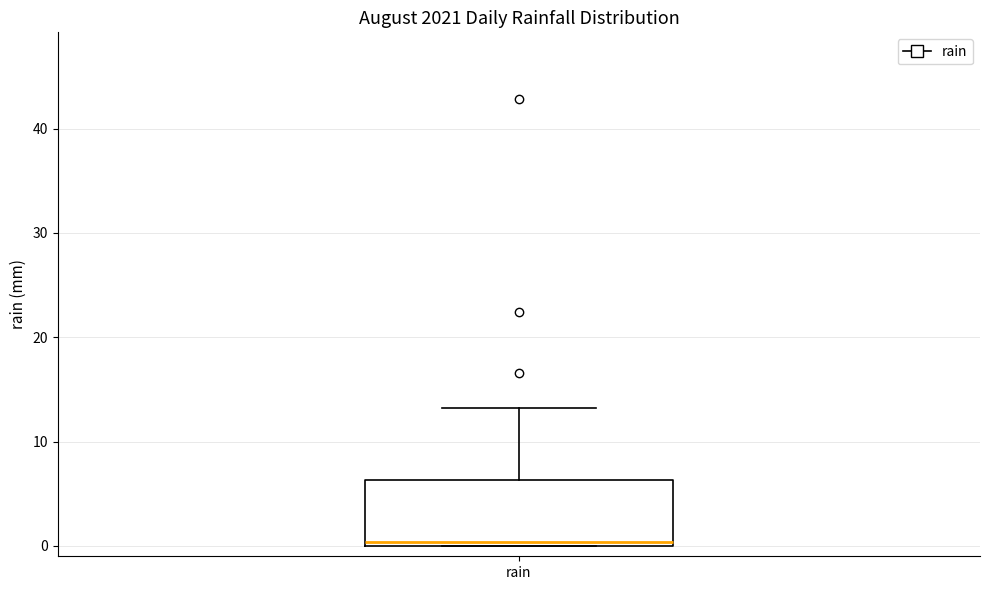

Read this box plot against the y-axis: the position of the median line, the range covered by the box, and the ends of both whiskers. The values are not printed on the chart, so give them approximately, as read against the axis.

median 0 (just above the box's lower edge), box 0 to 6, whiskers 0 to 13